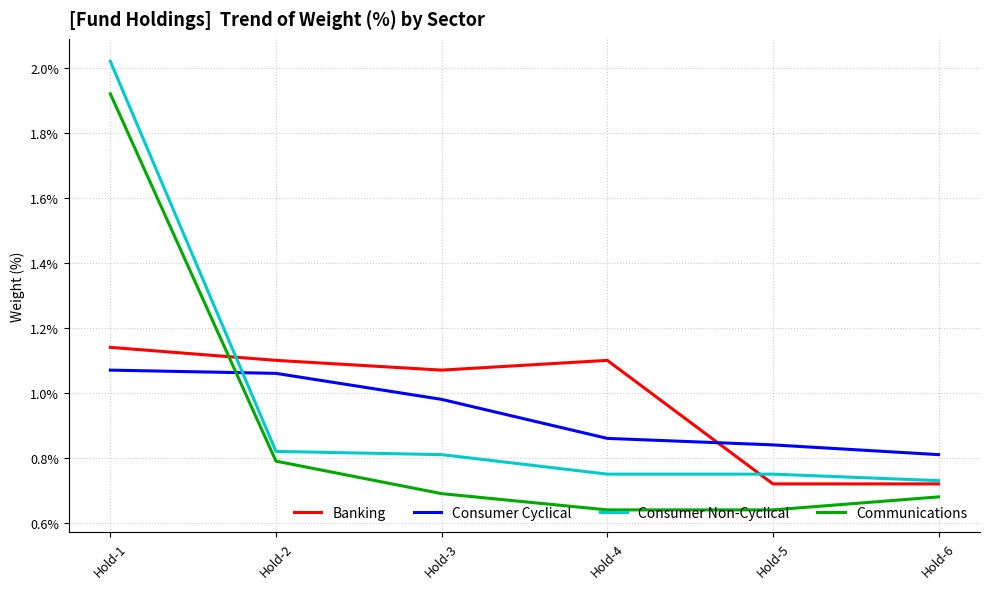

Is the value of Consumer Cyclical at Hold-3 greater than the value of Consumer Non-Cyclical at Hold-2?

Yes